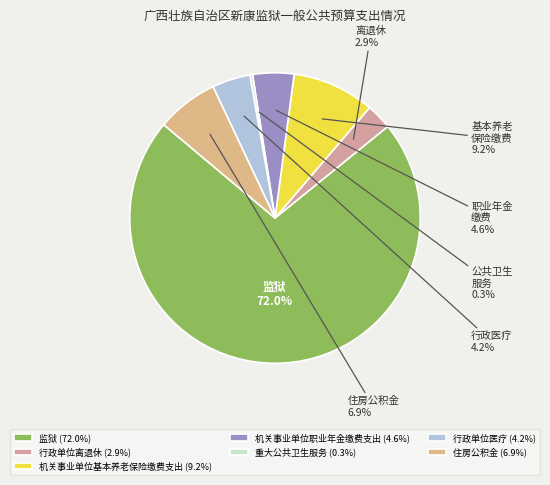

Count the number of slices in the pie.

7